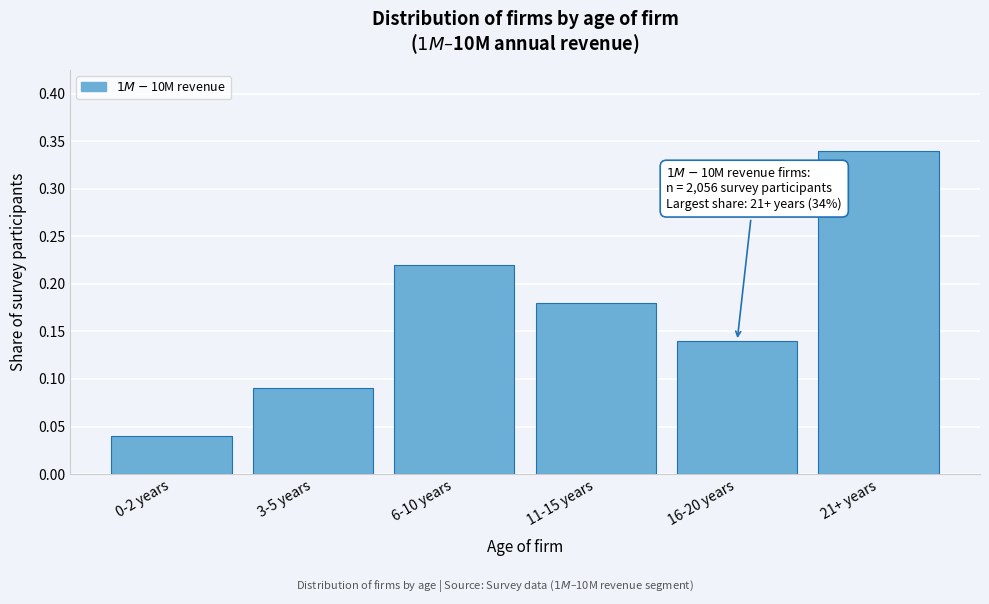

At which category does the chart reach its peak across all series?

21+ years